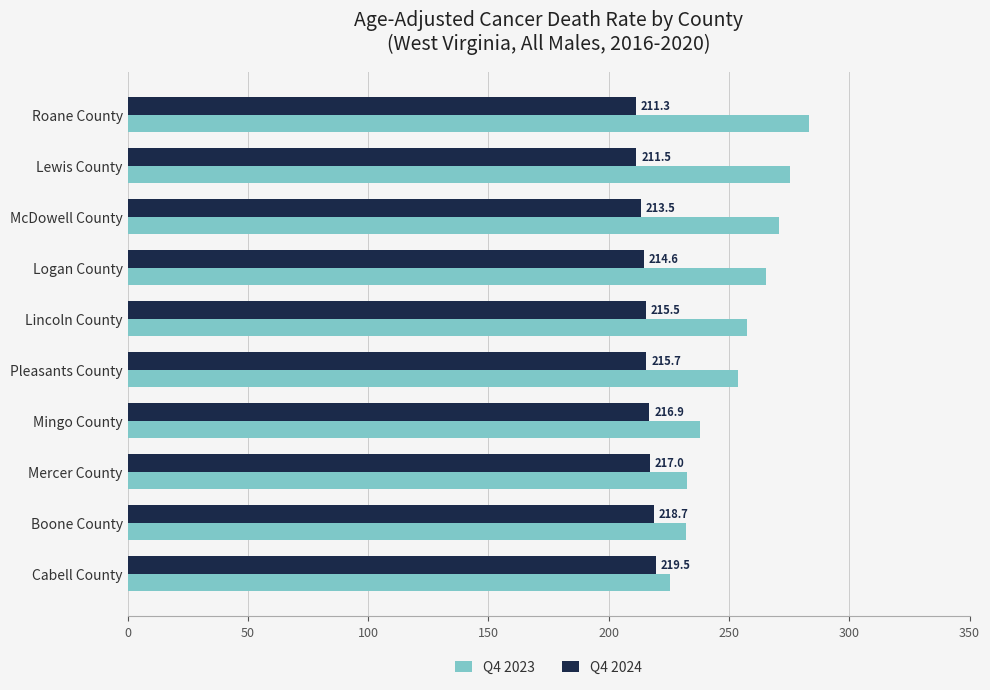

Read the Q4 2024 value at McDowell County.

213.5